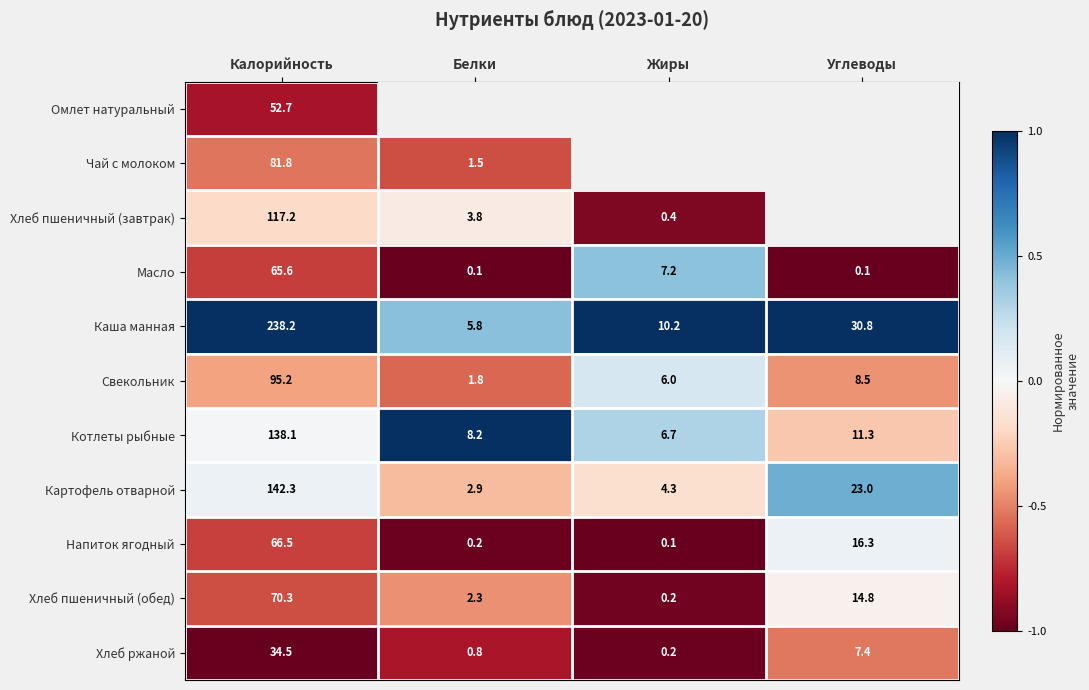

Read the Картофель отварной value at Углеводы.

23.0